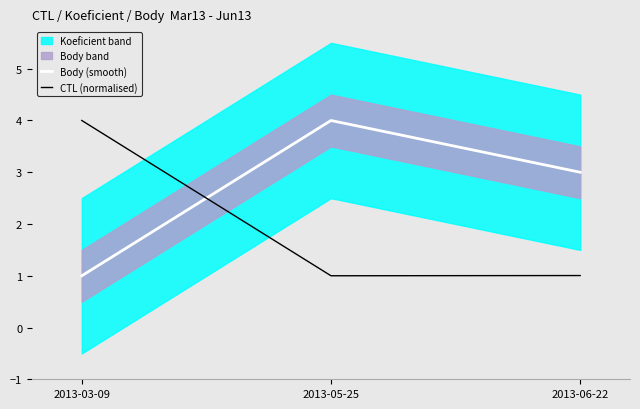

Rank the categories by CTL (normalised) value from highest to lowest.

2013-03-09, 2013-06-22, 2013-05-25